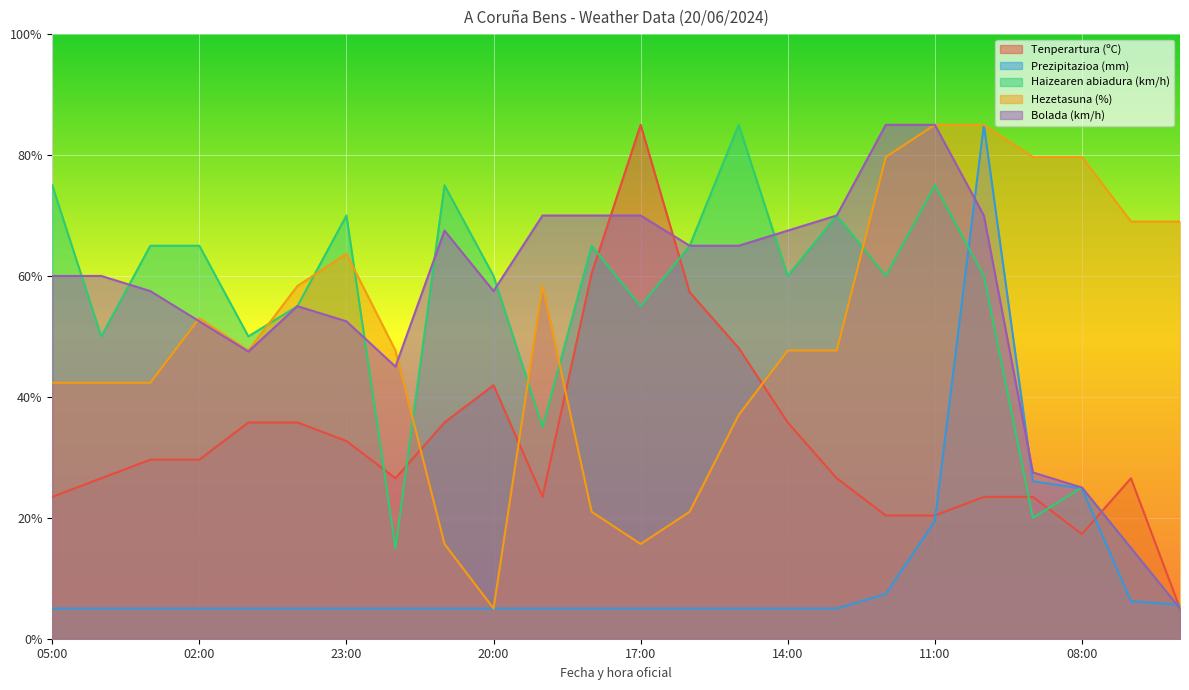

What is the sum of the Bolada (km/h) values at 16:00 and 20:00?

122.5